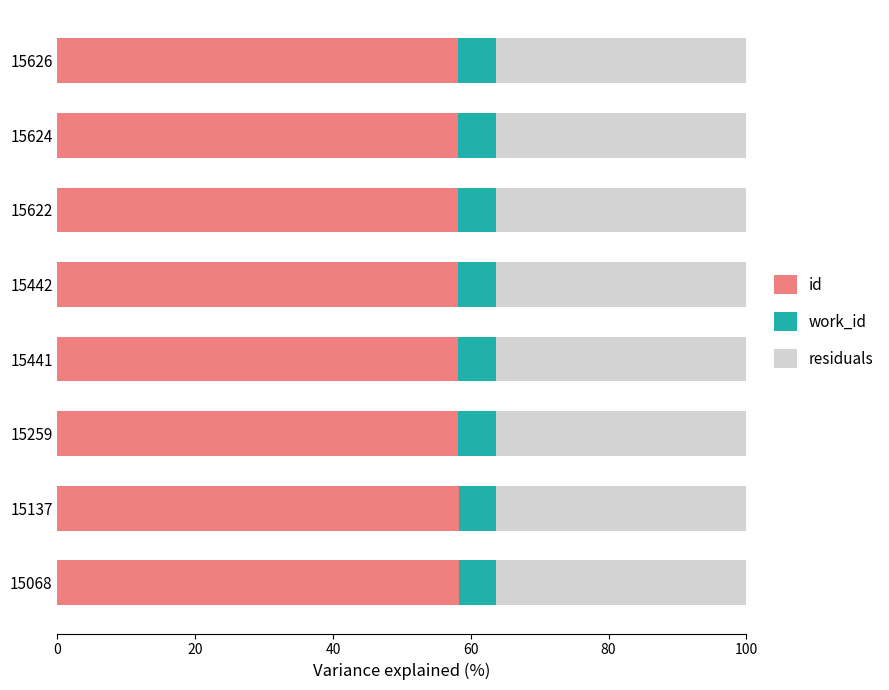

What is the total value across all series at 15442?

100.0